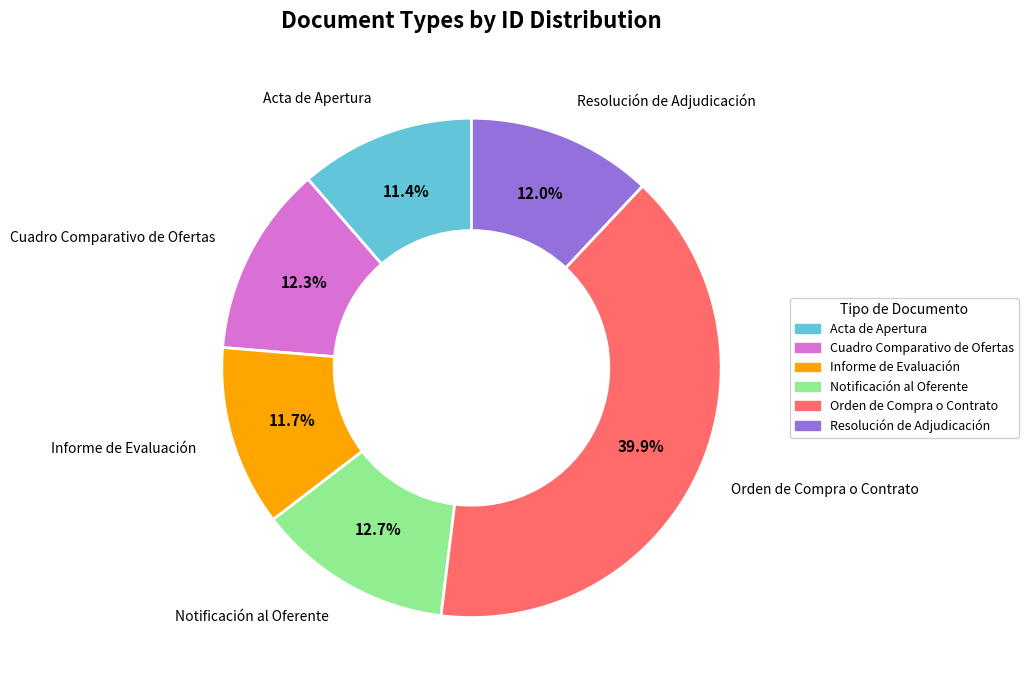

Which category has the biggest portion of the pie?

Orden de Compra o Contrato